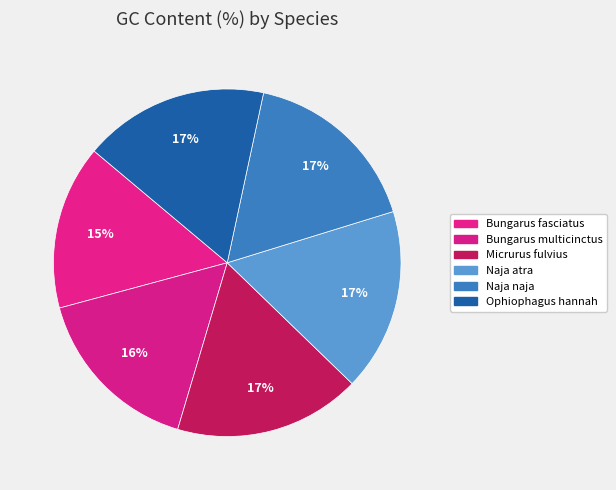

Is Micrurus fulvius the majority of the pie?

No